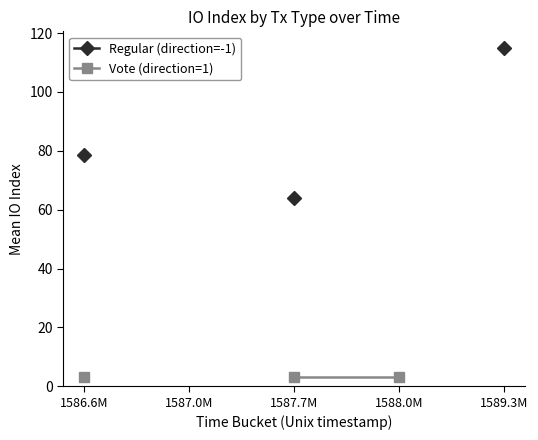

What is the label of the 1st point from the left?

1586.6M